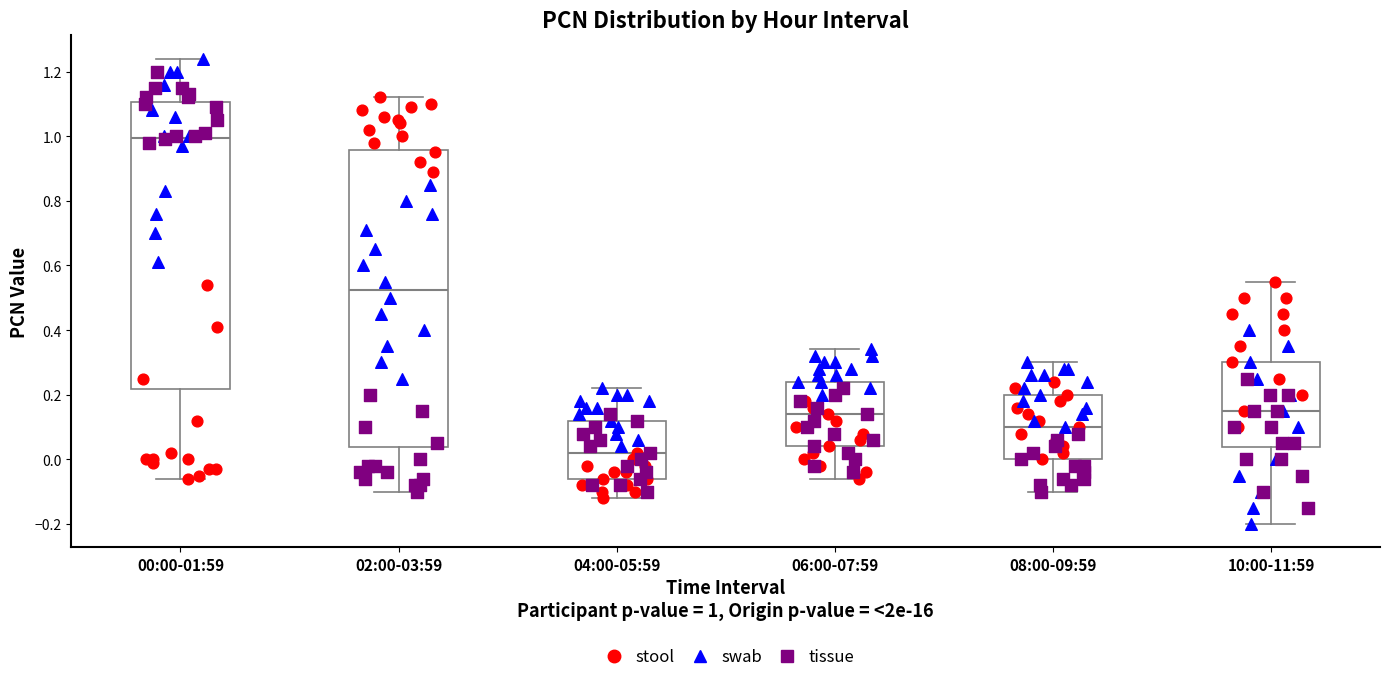

Reading left to right, transcribe this box plot: for each box, give where its median line is, the range the box spans, and where its two whiskers end, as read against the y-axis. The values are not printed on the chart, so give them approximately, as read against the axis.

00:00-01:59: median 1.00, box 0.22 to 1.10, whiskers -0.06 to 1.24
02:00-03:59: median 0.52, box 0.04 to 0.96, whiskers -0.10 to 1.12
04:00-05:59: median 0.02, box -0.06 to 0.12, whiskers -0.12 to 0.22
06:00-07:59: median 0.14, box 0.04 to 0.24, whiskers -0.06 to 0.34
08:00-09:59: median 0.10, box 0.00 to 0.20, whiskers -0.10 to 0.30
10:00-11:59: median 0.16, box 0.04 to 0.30, whiskers -0.20 to 0.56